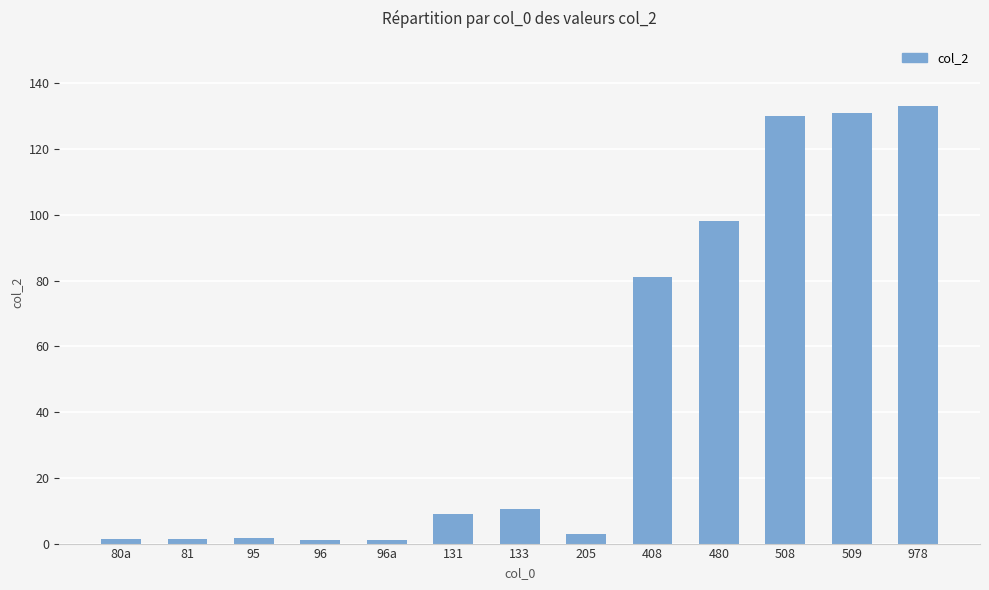

Where is the data nearest to the value 67?

408